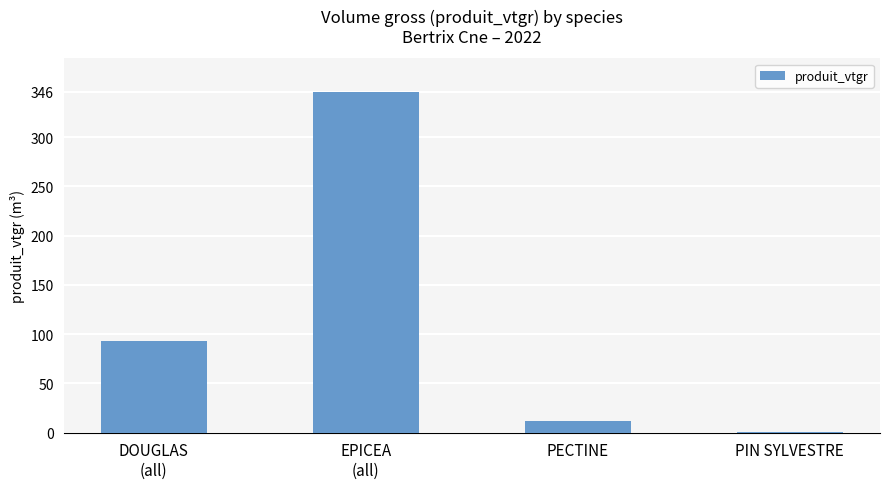

The value at DOUGLAS
(all) is 161.1. True or false?

False